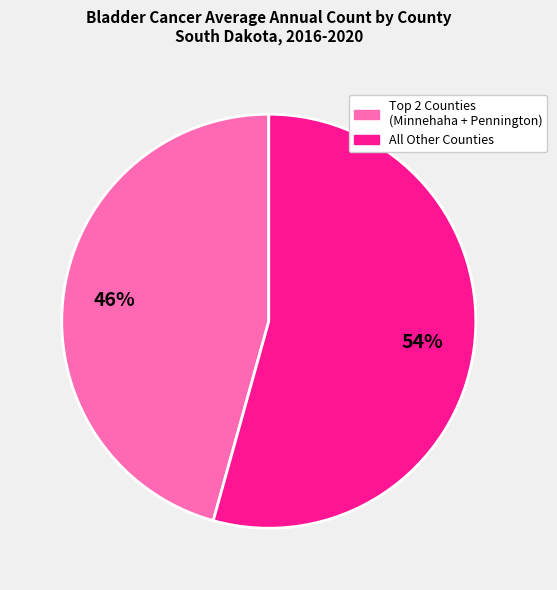

To the nearest percent, what is the average slice percentage?

50%